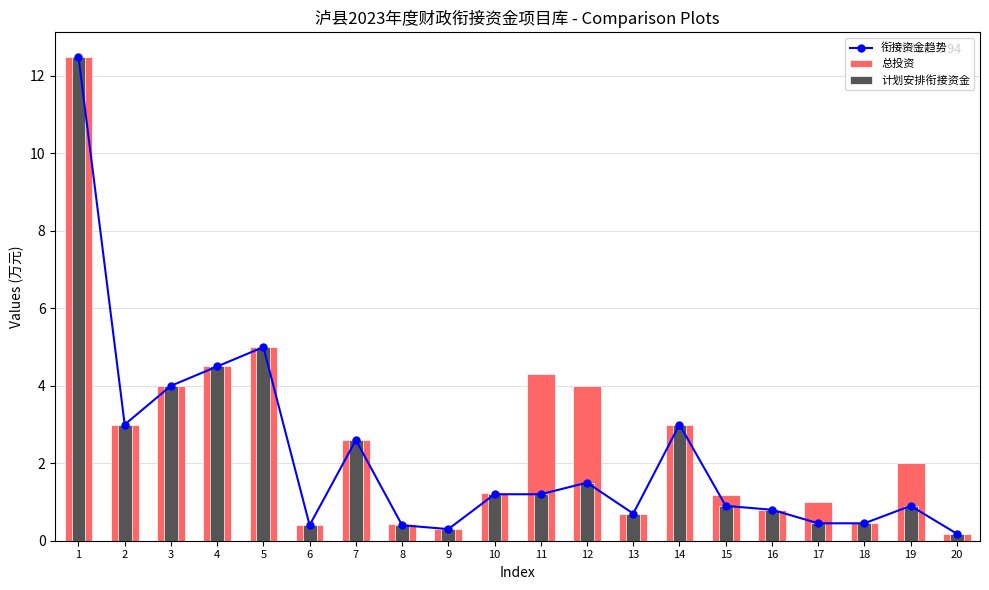

Which category has the highest value across all series?

1